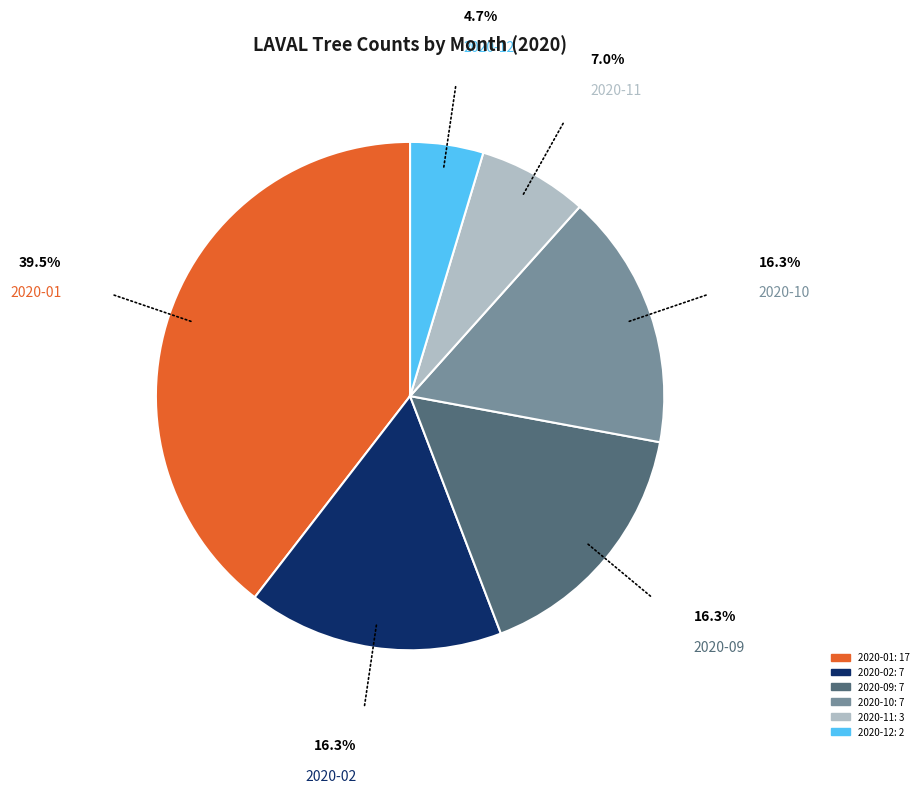

Does any single category account for the majority?

No